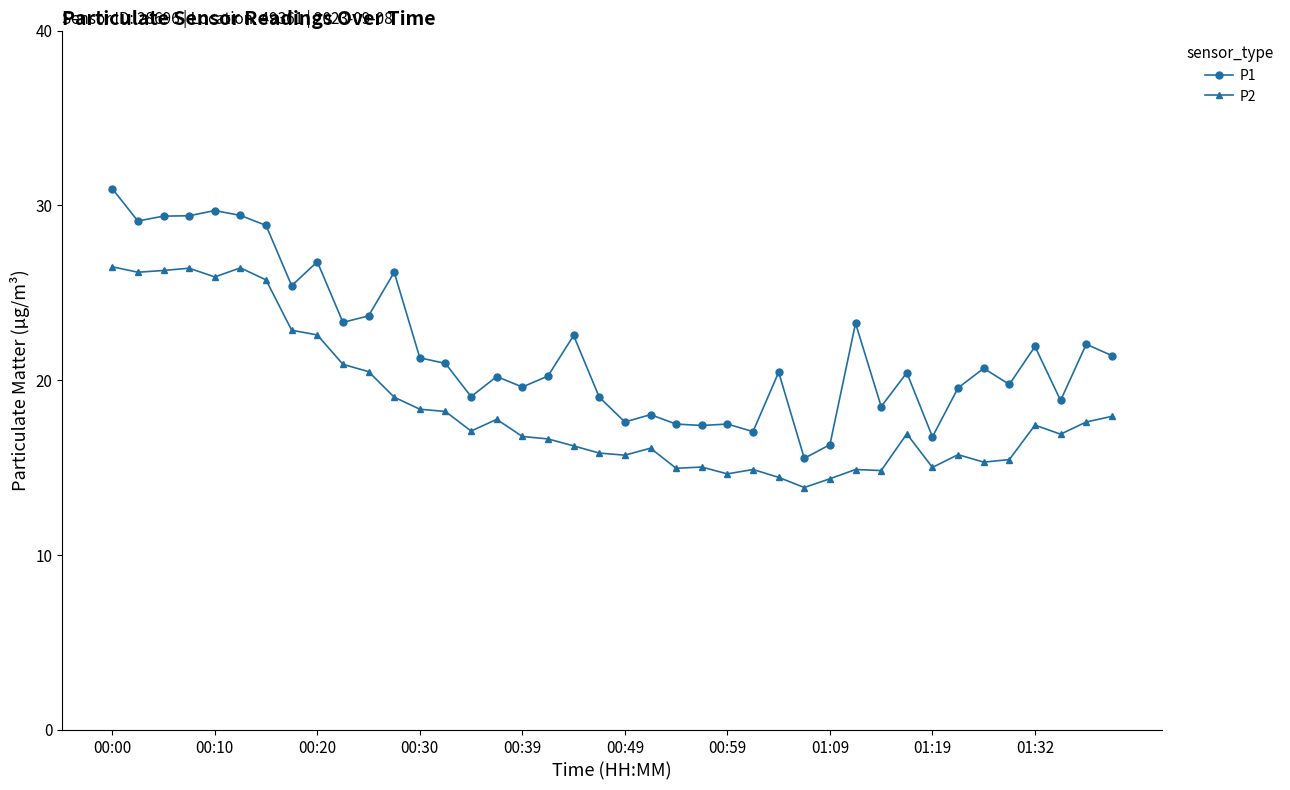

True or false: P2 and P1 cross at least once.

False